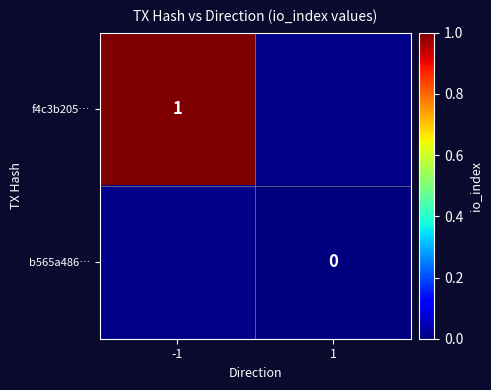

At how many categories does at least one series exceed 0?

1